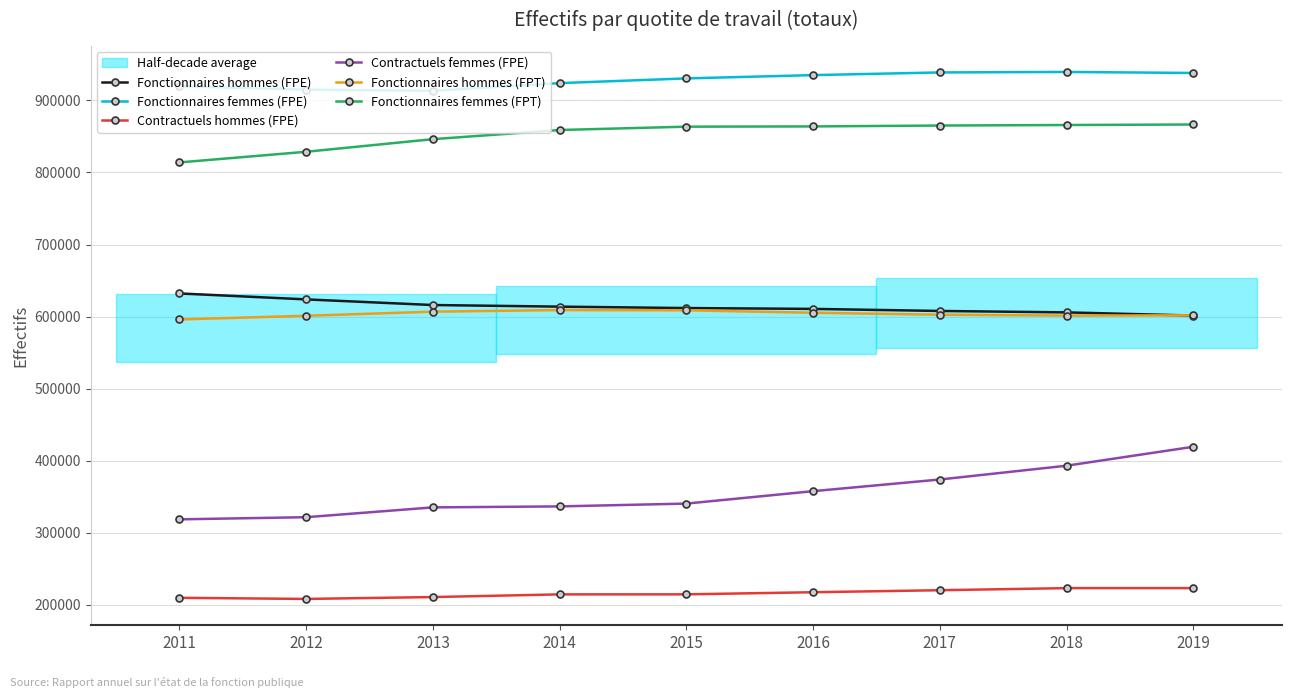

True or false: Contractuels femmes (FPE) has a value of 357840 at 2016.

True